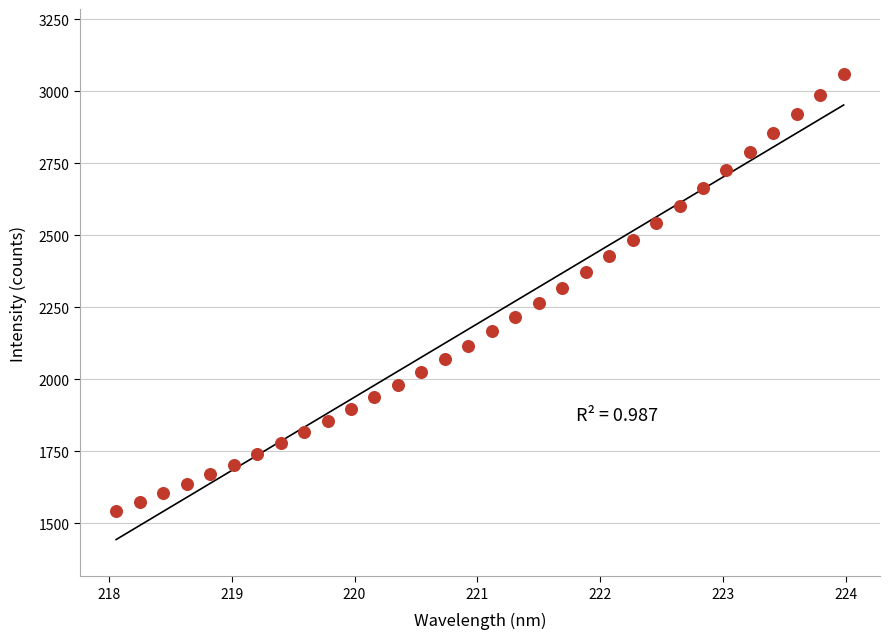

What is the range of Y values (max minus min)?

1515.0